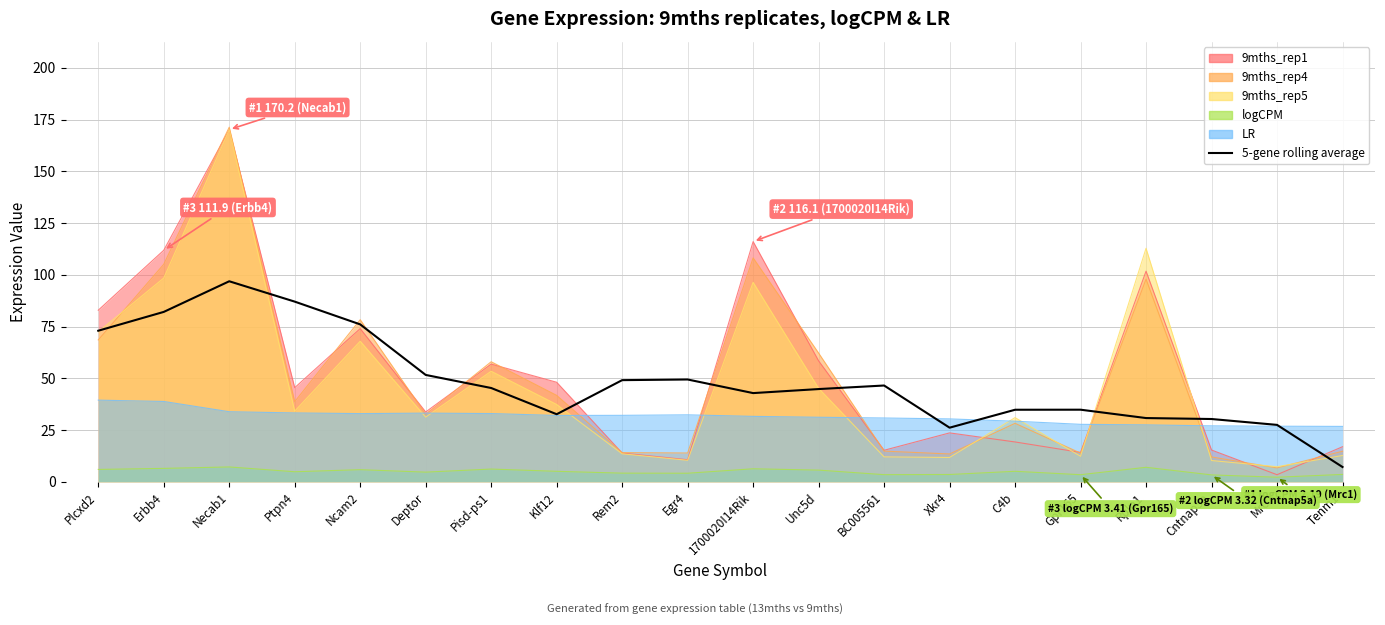

Which has a higher value, BC005561 or Egr4?

Egr4